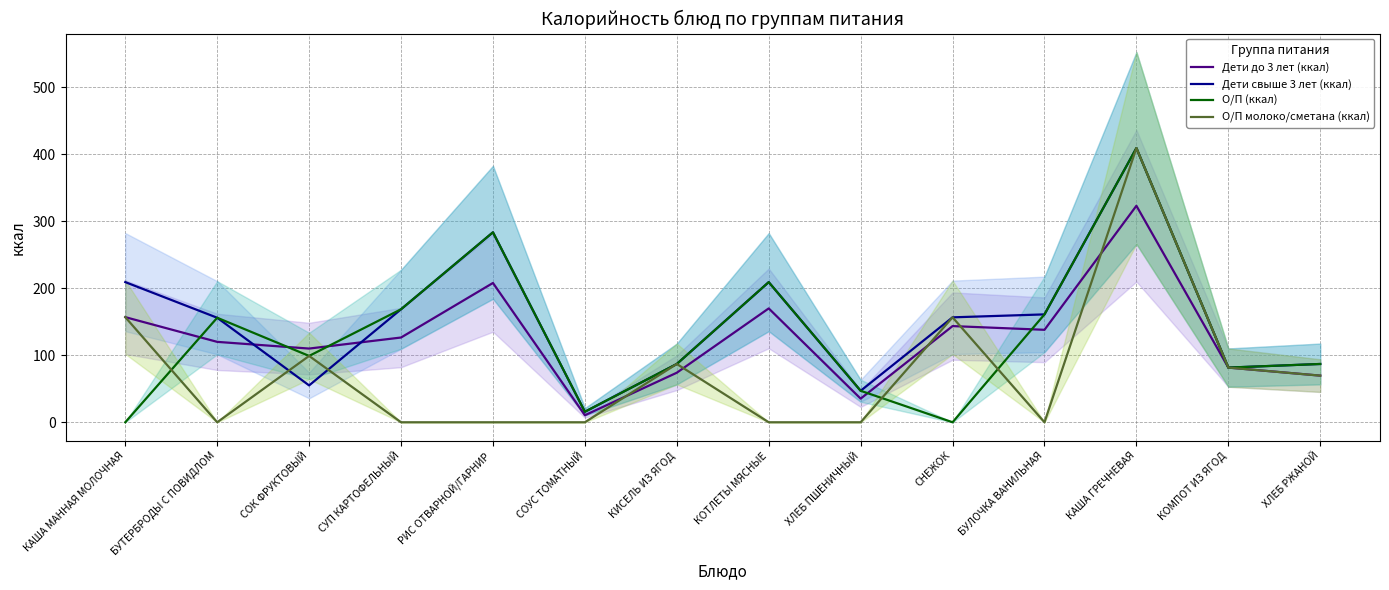

Which series changed the most between БУТЕРБРОДЫ С ПОВИДЛОМ and БУЛОЧКА ВАНИЛЬНАЯ?

Дети до 3 лет (ккал)